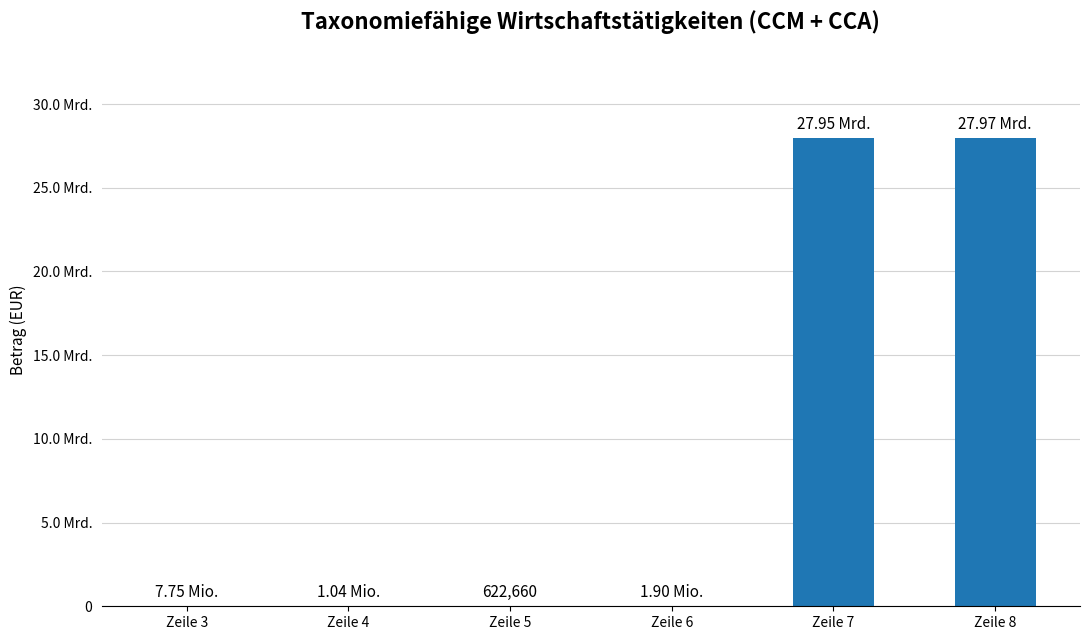

What is the sum of all values?

55930886607.8